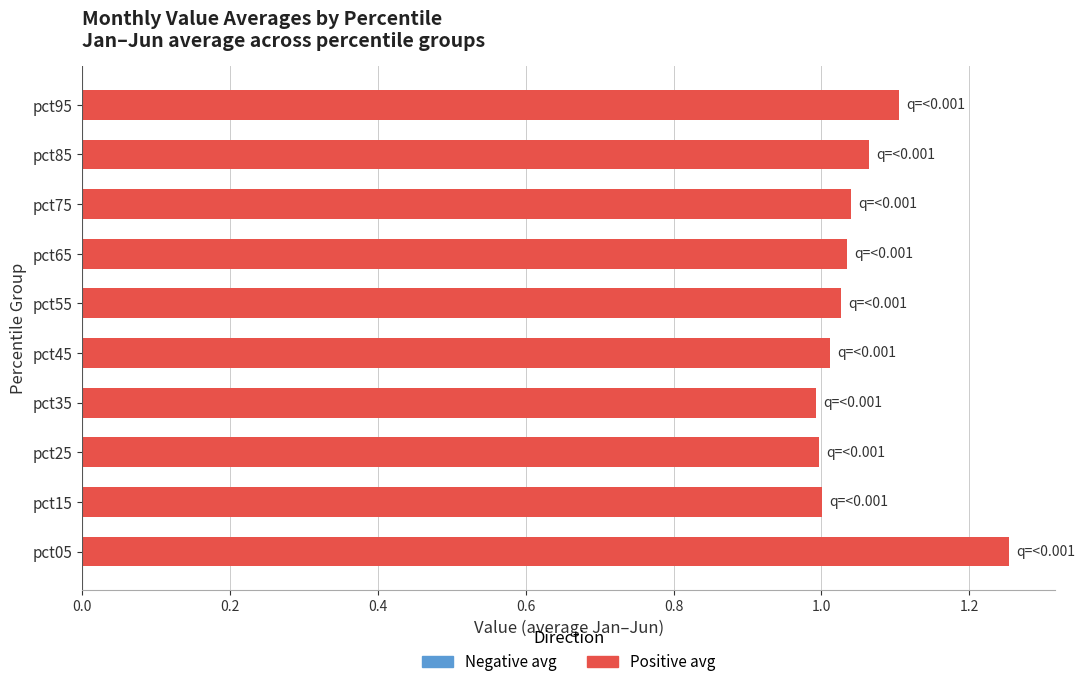

What is the difference between the maximum and minimum values?

0.3